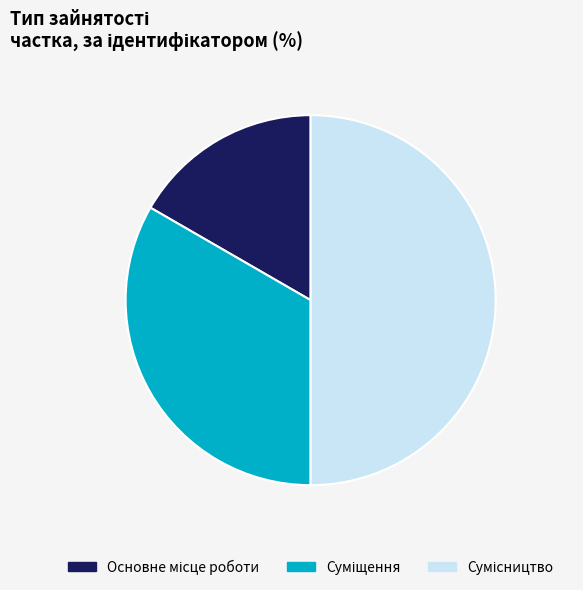

To the nearest percent, what percentage of the pie is Сумісництво?

50%